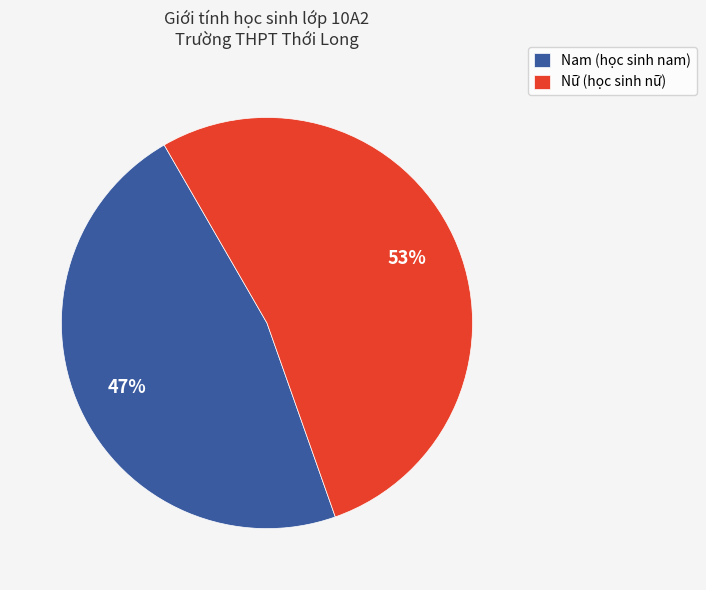

What is the majority slice?

Nữ (học sinh nữ)